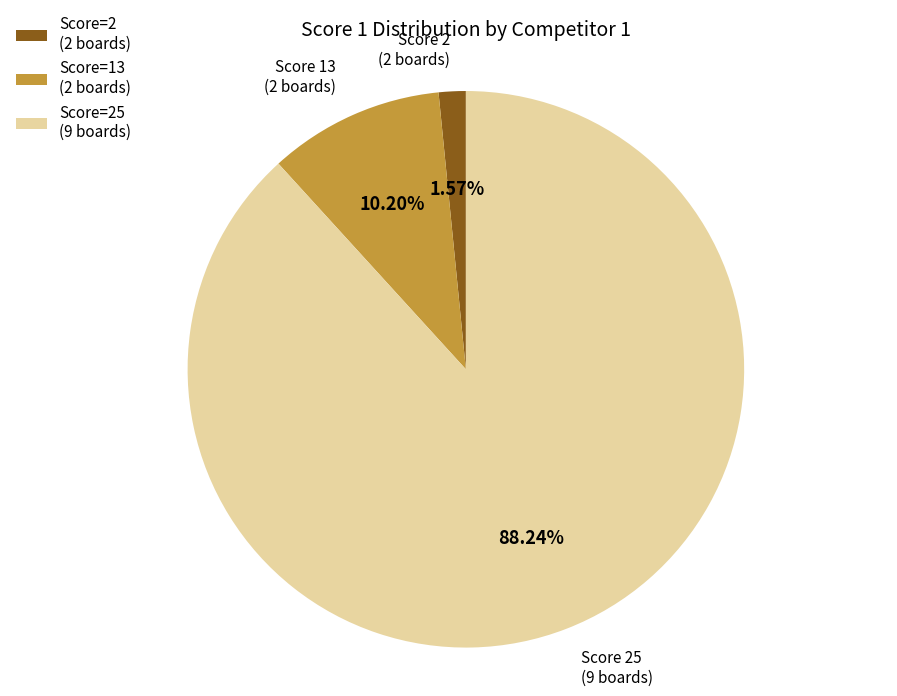

What is the majority slice?

Score=25 (9 boards)